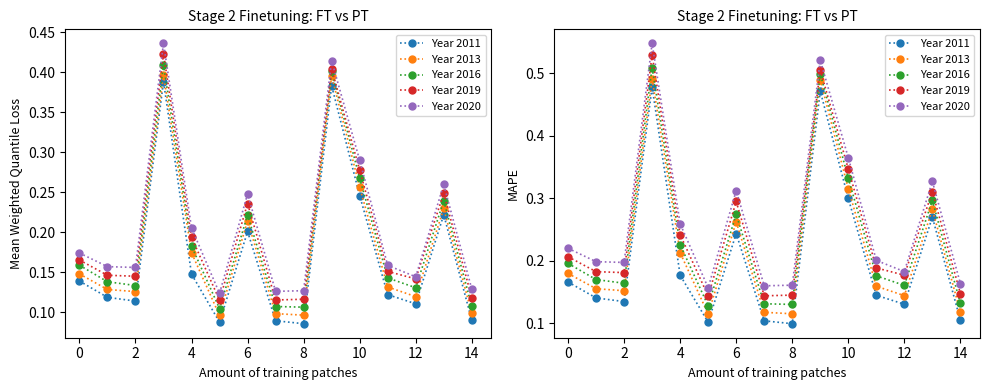

The Year 2016 series shows 0.2 at 2. True or false?

True